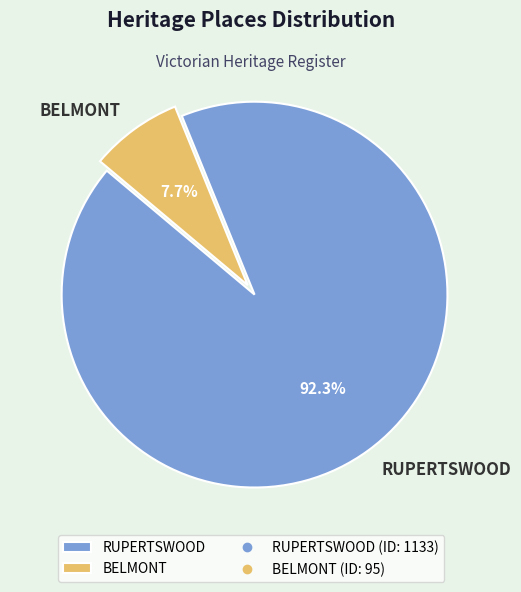

The BELMONT slice represents 18% of the pie. True or false?

False